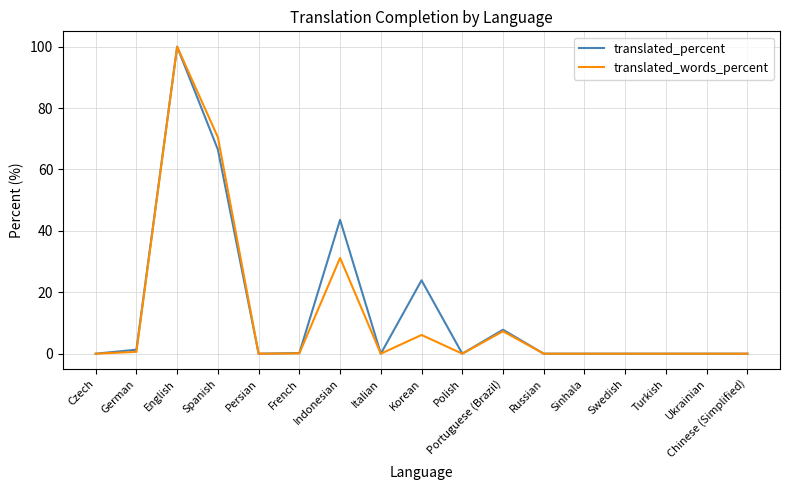

What is the maximum value for translated_words_percent?

100.0